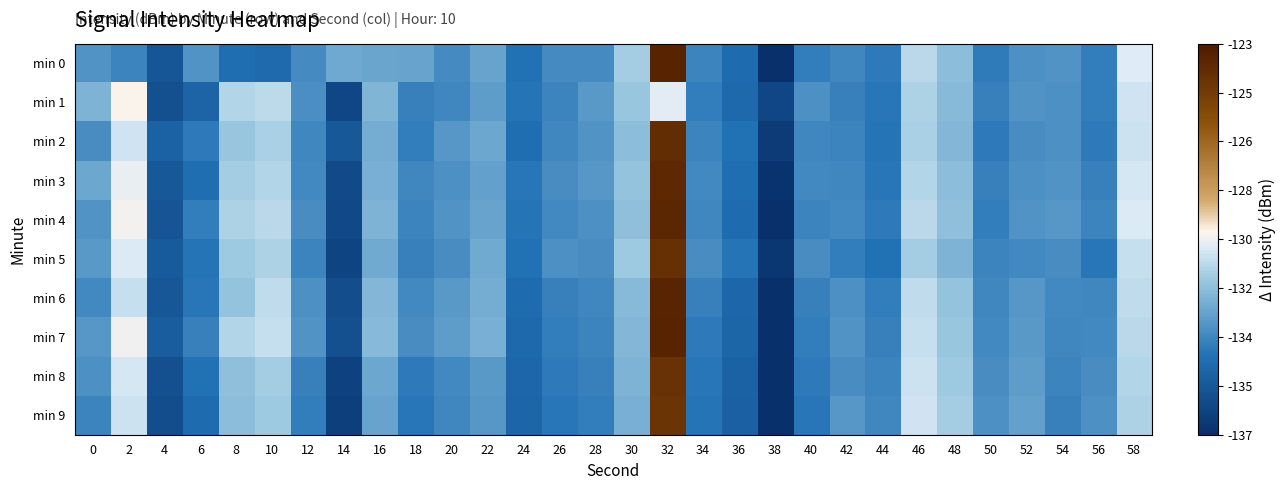

How many distinct data groups are displayed?

10